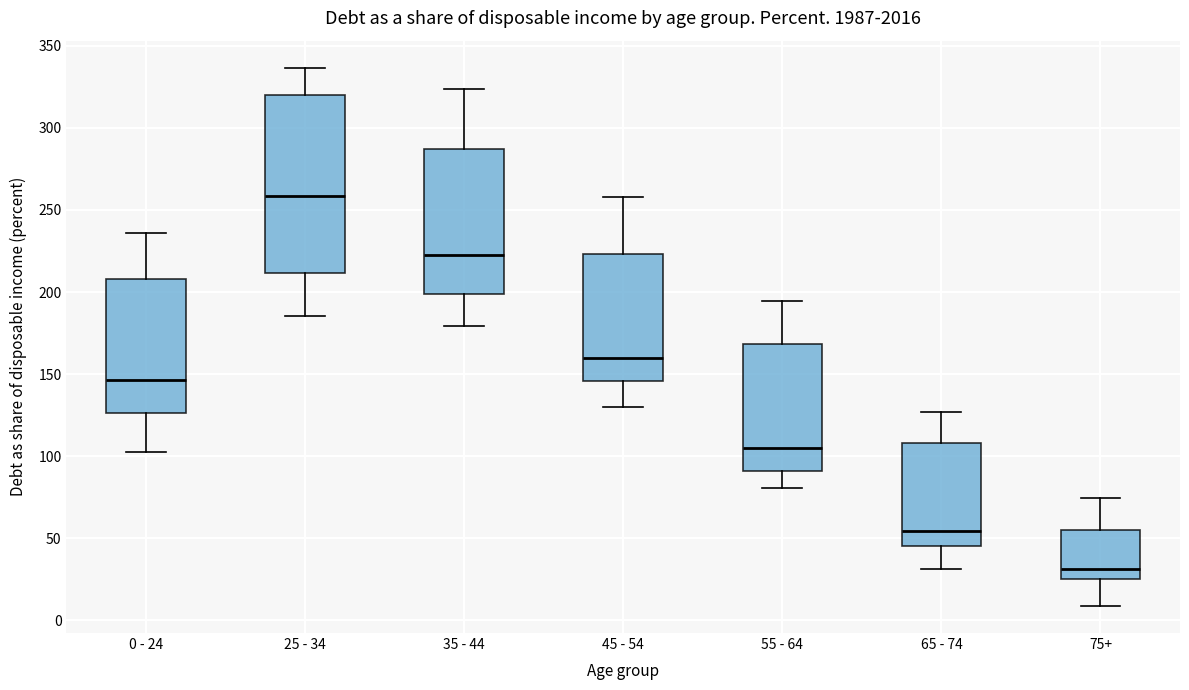

Reading left to right, transcribe this box plot: for each box, give where its median line is, the range the box spans, and where its two whiskers end, as read against the y-axis. The values are not printed on the chart, so give them approximately, as read against the axis.

0 - 24: median 145, box 125 to 210, whiskers 105 to 235
25 - 34: median 260, box 210 to 320, whiskers 185 to 335
35 - 44: median 220, box 200 to 285, whiskers 180 to 325
45 - 54: median 160, box 145 to 225, whiskers 130 to 260
55 - 64: median 105, box 90 to 170, whiskers 80 to 195
65 - 74: median 55, box 45 to 110, whiskers 30 to 125
75+: median 30, box 25 to 55, whiskers 10 to 75